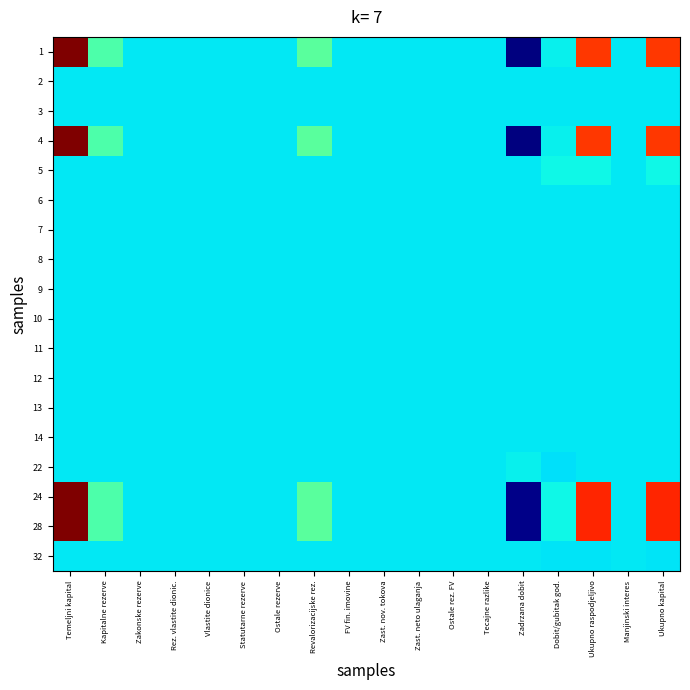

Reading left to right, transcribe all the data shown in this chart.

1: Temeljni kapital=67402375	Kapitalne rezerve=9290548	Zakonske rezerve=0	Rez. vlastite dionic.=0	Vlastite dionice=0	Statutarne rezerve=0	Ostale rezerve=0	Revalorizacijske rez.=10930957	FV fin. imovine=0	Zast. nov. tokova=0	Zast. neto ulaganja=0	Ostale rez. FV=0	Tecajne razlike=0	Zadrzana dobit=-36855352	Dobit/gubitak god.=1003883	Ukupno raspodjeljivo=51772411	Manjinski interes=0	Ukupno kapital=51772411
2: Temeljni kapital=0	Kapitalne rezerve=0	Zakonske rezerve=0	Rez. vlastite dionic.=0	Vlastite dionice=0	Statutarne rezerve=0	Ostale rezerve=0	Revalorizacijske rez.=0	FV fin. imovine=0	Zast. nov. tokova=0	Zast. neto ulaganja=0	Ostale rez. FV=0	Tecajne razlike=0	Zadrzana dobit=0	Dobit/gubitak god.=0	Ukupno raspodjeljivo=0	Manjinski interes=0	Ukupno kapital=0
3: Temeljni kapital=0	Kapitalne rezerve=0	Zakonske rezerve=0	Rez. vlastite dionic.=0	Vlastite dionice=0	Statutarne rezerve=0	Ostale rezerve=0	Revalorizacijske rez.=0	FV fin. imovine=0	Zast. nov. tokova=0	Zast. neto ulaganja=0	Ostale rez. FV=0	Tecajne razlike=0	Zadrzana dobit=0	Dobit/gubitak god.=0	Ukupno raspodjeljivo=0	Manjinski interes=0	Ukupno kapital=0
4: Temeljni kapital=67402375	Kapitalne rezerve=9290548	Zakonske rezerve=0	Rez. vlastite dionic.=0	Vlastite dionice=0	Statutarne rezerve=0	Ostale rezerve=0	Revalorizacijske rez.=10930957	FV fin. imovine=0	Zast. nov. tokova=0	Zast. neto ulaganja=0	Ostale rez. FV=0	Tecajne razlike=0	Zadrzana dobit=-36855352	Dobit/gubitak god.=1003883	Ukupno raspodjeljivo=51772411	Manjinski interes=0	Ukupno kapital=51772411
5: Temeljni kapital=0	Kapitalne rezerve=0	Zakonske rezerve=0	Rez. vlastite dionic.=0	Vlastite dionice=0	Statutarne rezerve=0	Ostale rezerve=0	Revalorizacijske rez.=0	FV fin. imovine=0	Zast. nov. tokova=0	Zast. neto ulaganja=0	Ostale rez. FV=0	Tecajne razlike=0	Zadrzana dobit=0	Dobit/gubitak god.=1795716	Ukupno raspodjeljivo=1795716	Manjinski interes=0	Ukupno kapital=1795716
6: Temeljni kapital=0	Kapitalne rezerve=0	Zakonske rezerve=0	Rez. vlastite dionic.=0	Vlastite dionice=0	Statutarne rezerve=0	Ostale rezerve=0	Revalorizacijske rez.=0	FV fin. imovine=0	Zast. nov. tokova=0	Zast. neto ulaganja=0	Ostale rez. FV=0	Tecajne razlike=0	Zadrzana dobit=0	Dobit/gubitak god.=0	Ukupno raspodjeljivo=0	Manjinski interes=0	Ukupno kapital=0
7: Temeljni kapital=0	Kapitalne rezerve=0	Zakonske rezerve=0	Rez. vlastite dionic.=0	Vlastite dionice=0	Statutarne rezerve=0	Ostale rezerve=0	Revalorizacijske rez.=0	FV fin. imovine=0	Zast. nov. tokova=0	Zast. neto ulaganja=0	Ostale rez. FV=0	Tecajne razlike=0	Zadrzana dobit=0	Dobit/gubitak god.=0	Ukupno raspodjeljivo=0	Manjinski interes=0	Ukupno kapital=0
8: Temeljni kapital=0	Kapitalne rezerve=0	Zakonske rezerve=0	Rez. vlastite dionic.=0	Vlastite dionice=0	Statutarne rezerve=0	Ostale rezerve=0	Revalorizacijske rez.=0	FV fin. imovine=0	Zast. nov. tokova=0	Zast. neto ulaganja=0	Ostale rez. FV=0	Tecajne razlike=0	Zadrzana dobit=0	Dobit/gubitak god.=0	Ukupno raspodjeljivo=0	Manjinski interes=0	Ukupno kapital=0
9: Temeljni kapital=0	Kapitalne rezerve=0	Zakonske rezerve=0	Rez. vlastite dionic.=0	Vlastite dionice=0	Statutarne rezerve=0	Ostale rezerve=0	Revalorizacijske rez.=0	FV fin. imovine=0	Zast. nov. tokova=0	Zast. neto ulaganja=0	Ostale rez. FV=0	Tecajne razlike=0	Zadrzana dobit=0	Dobit/gubitak god.=0	Ukupno raspodjeljivo=0	Manjinski interes=0	Ukupno kapital=0
10: Temeljni kapital=0	Kapitalne rezerve=0	Zakonske rezerve=0	Rez. vlastite dionic.=0	Vlastite dionice=0	Statutarne rezerve=0	Ostale rezerve=0	Revalorizacijske rez.=0	FV fin. imovine=0	Zast. nov. tokova=0	Zast. neto ulaganja=0	Ostale rez. FV=0	Tecajne razlike=0	Zadrzana dobit=0	Dobit/gubitak god.=0	Ukupno raspodjeljivo=0	Manjinski interes=0	Ukupno kapital=0
11: Temeljni kapital=0	Kapitalne rezerve=0	Zakonske rezerve=0	Rez. vlastite dionic.=0	Vlastite dionice=0	Statutarne rezerve=0	Ostale rezerve=0	Revalorizacijske rez.=0	FV fin. imovine=0	Zast. nov. tokova=0	Zast. neto ulaganja=0	Ostale rez. FV=0	Tecajne razlike=0	Zadrzana dobit=0	Dobit/gubitak god.=0	Ukupno raspodjeljivo=0	Manjinski interes=0	Ukupno kapital=0
12: Temeljni kapital=0	Kapitalne rezerve=0	Zakonske rezerve=0	Rez. vlastite dionic.=0	Vlastite dionice=0	Statutarne rezerve=0	Ostale rezerve=0	Revalorizacijske rez.=0	FV fin. imovine=0	Zast. nov. tokova=0	Zast. neto ulaganja=0	Ostale rez. FV=0	Tecajne razlike=0	Zadrzana dobit=0	Dobit/gubitak god.=0	Ukupno raspodjeljivo=0	Manjinski interes=0	Ukupno kapital=0
13: Temeljni kapital=0	Kapitalne rezerve=0	Zakonske rezerve=0	Rez. vlastite dionic.=0	Vlastite dionice=0	Statutarne rezerve=0	Ostale rezerve=0	Revalorizacijske rez.=0	FV fin. imovine=0	Zast. nov. tokova=0	Zast. neto ulaganja=0	Ostale rez. FV=0	Tecajne razlike=0	Zadrzana dobit=0	Dobit/gubitak god.=0	Ukupno raspodjeljivo=0	Manjinski interes=0	Ukupno kapital=0
14: Temeljni kapital=0	Kapitalne rezerve=0	Zakonske rezerve=0	Rez. vlastite dionic.=0	Vlastite dionice=0	Statutarne rezerve=0	Ostale rezerve=0	Revalorizacijske rez.=0	FV fin. imovine=0	Zast. nov. tokova=0	Zast. neto ulaganja=0	Ostale rez. FV=0	Tecajne razlike=0	Zadrzana dobit=0	Dobit/gubitak god.=0	Ukupno raspodjeljivo=0	Manjinski interes=0	Ukupno kapital=0
22: Temeljni kapital=0	Kapitalne rezerve=0	Zakonske rezerve=0	Rez. vlastite dionic.=0	Vlastite dionice=0	Statutarne rezerve=0	Ostale rezerve=0	Revalorizacijske rez.=0	FV fin. imovine=0	Zast. nov. tokova=0	Zast. neto ulaganja=0	Ostale rez. FV=0	Tecajne razlike=0	Zadrzana dobit=1003883	Dobit/gubitak god.=-1003883	Ukupno raspodjeljivo=0	Manjinski interes=0	Ukupno kapital=0
24: Temeljni kapital=67402375	Kapitalne rezerve=9290548	Zakonske rezerve=0	Rez. vlastite dionic.=0	Vlastite dionice=0	Statutarne rezerve=0	Ostale rezerve=0	Revalorizacijske rez.=10930957	FV fin. imovine=0	Zast. nov. tokova=0	Zast. neto ulaganja=0	Ostale rez. FV=0	Tecajne razlike=0	Zadrzana dobit=-35851469	Dobit/gubitak god.=1795716	Ukupno raspodjeljivo=53568127	Manjinski interes=0	Ukupno kapital=53568127
28: Temeljni kapital=67402375	Kapitalne rezerve=9290548	Zakonske rezerve=0	Rez. vlastite dionic.=0	Vlastite dionice=0	Statutarne rezerve=0	Ostale rezerve=0	Revalorizacijske rez.=10930957	FV fin. imovine=0	Zast. nov. tokova=0	Zast. neto ulaganja=0	Ostale rez. FV=0	Tecajne razlike=0	Zadrzana dobit=-35851469	Dobit/gubitak god.=1795716	Ukupno raspodjeljivo=53568127	Manjinski interes=0	Ukupno kapital=53568127
32: Temeljni kapital=0	Kapitalne rezerve=0	Zakonske rezerve=0	Rez. vlastite dionic.=0	Vlastite dionice=0	Statutarne rezerve=0	Ostale rezerve=0	Revalorizacijske rez.=0	FV fin. imovine=0	Zast. nov. tokova=0	Zast. neto ulaganja=0	Ostale rez. FV=0	Tecajne razlike=0	Zadrzana dobit=0	Dobit/gubitak god.=-424861	Ukupno raspodjeljivo=-424861	Manjinski interes=0	Ukupno kapital=-424861